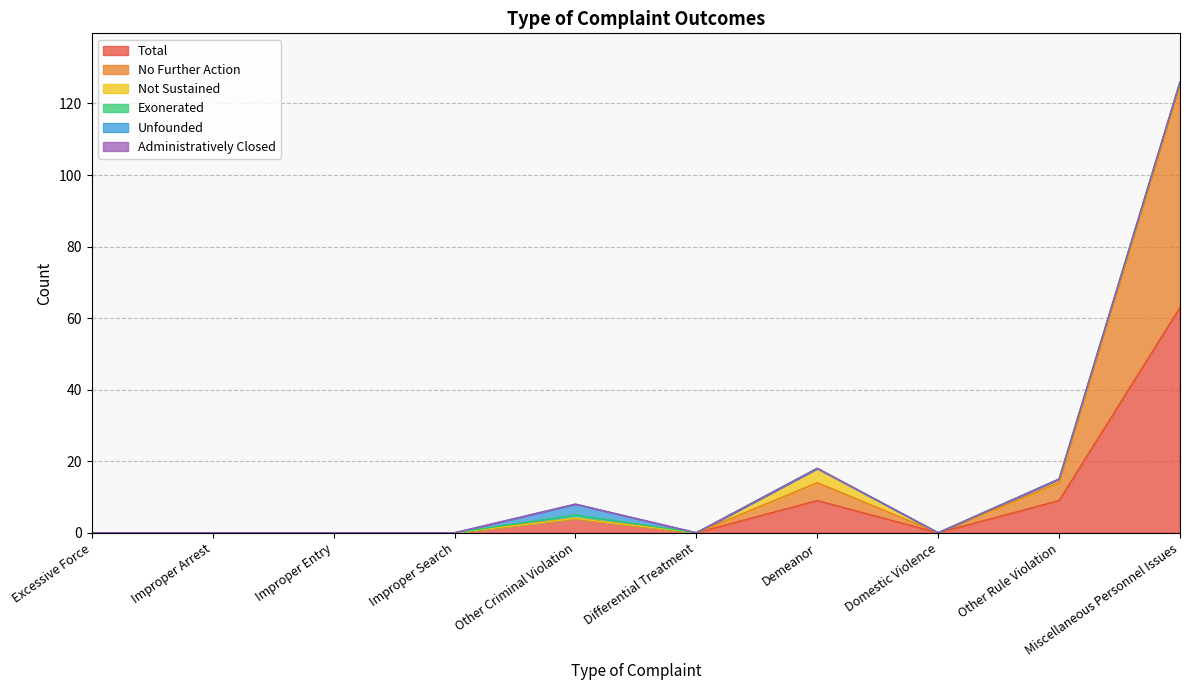

True or false: Total and No Further Action intersect in this chart.

False